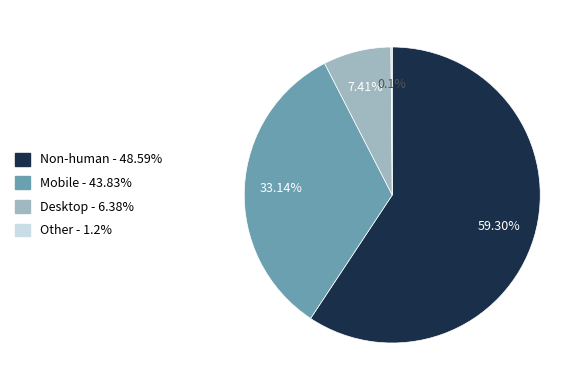

Does Non-human - 48.59% represent more than half of the total?

Yes